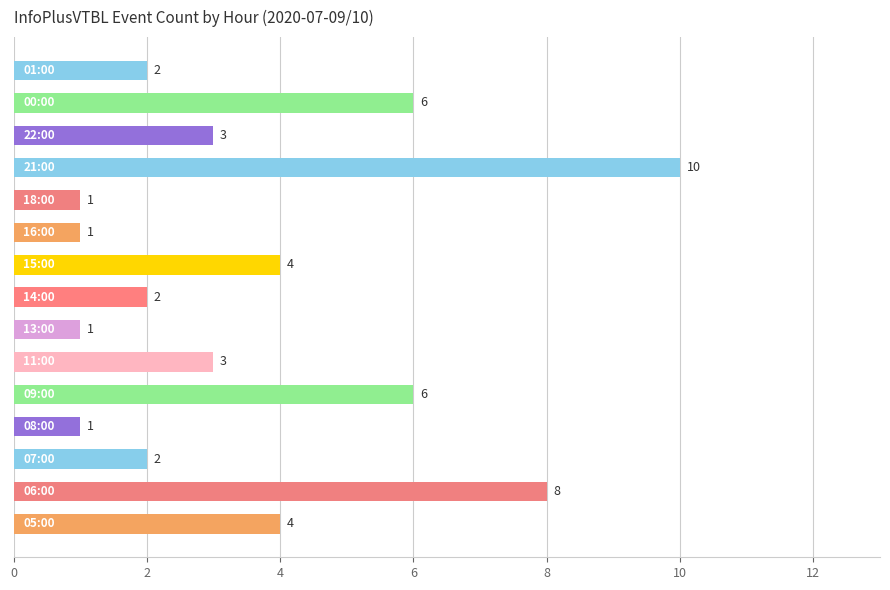

What is the greatest value displayed?

10